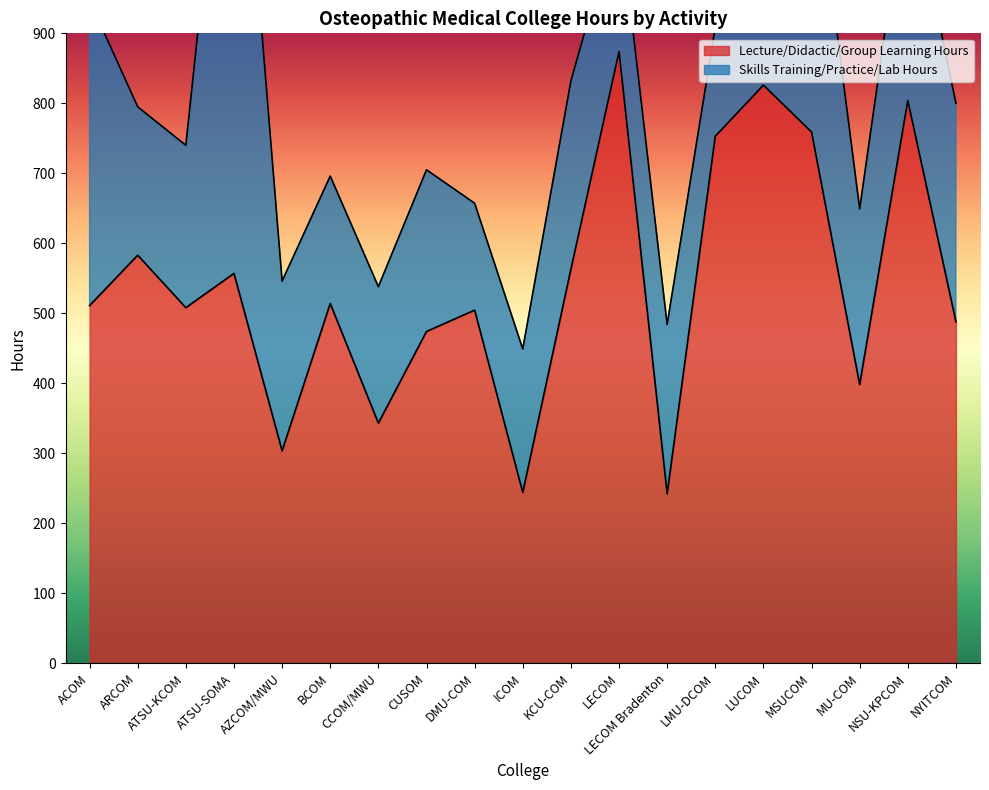

What is the lowest value of the Lecture/Didactic/Group Learning Hours series?

242.0